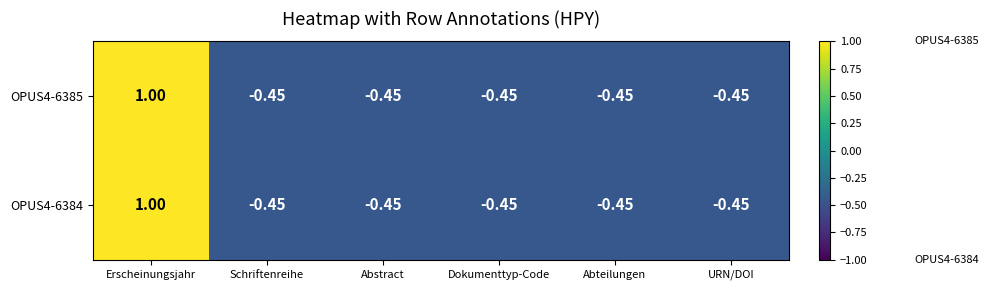

At which category is the sum across all series the highest?

Erscheinungsjahr